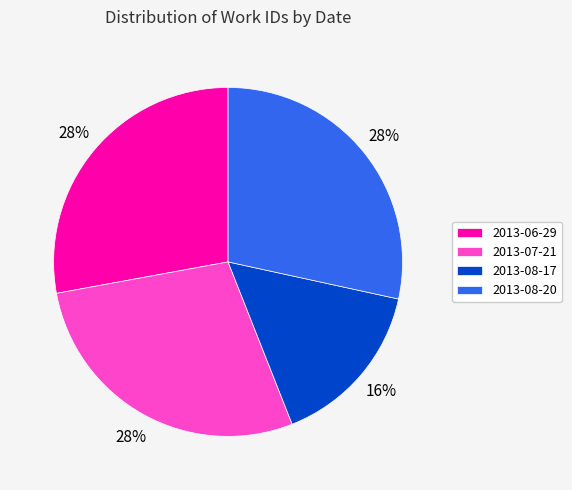

The 2013-07-21 slice represents 28% of the pie. True or false?

True